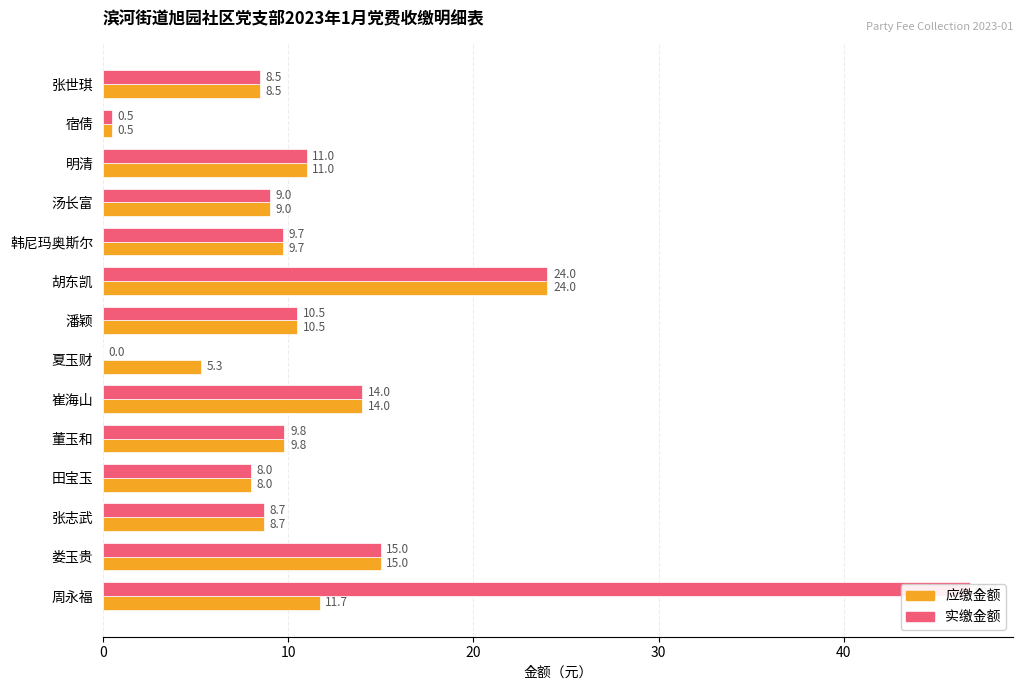

What is the total value across all series at 张世琪?

17.0